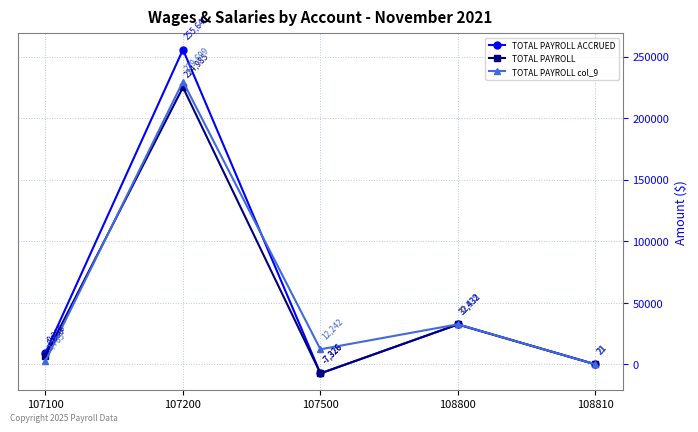

At which label does TOTAL PAYROLL col_9 reach its peak?

107200